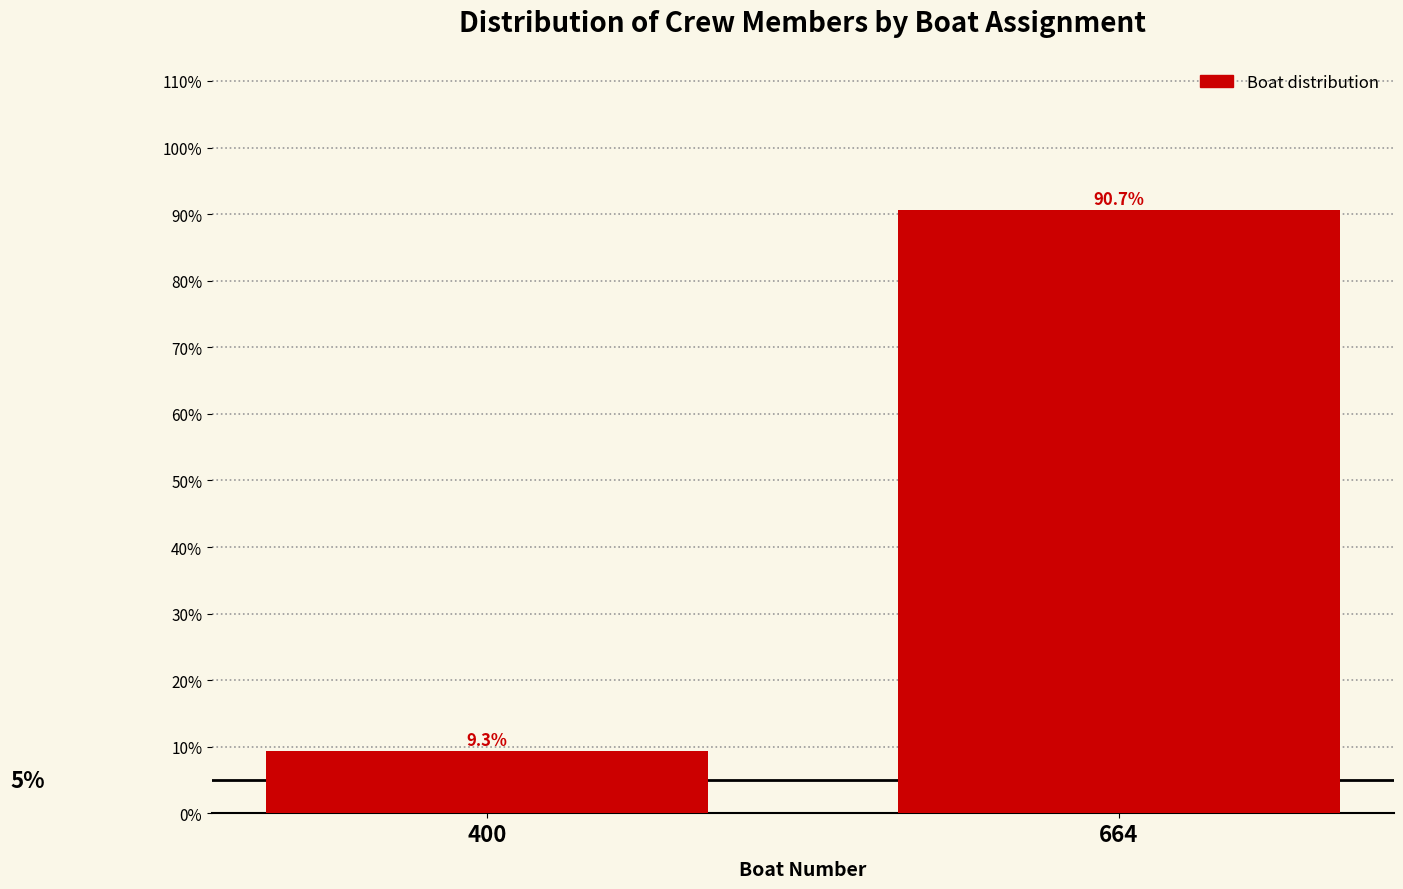

Reading left to right, extract all data points from this chart.

9.3	90.7